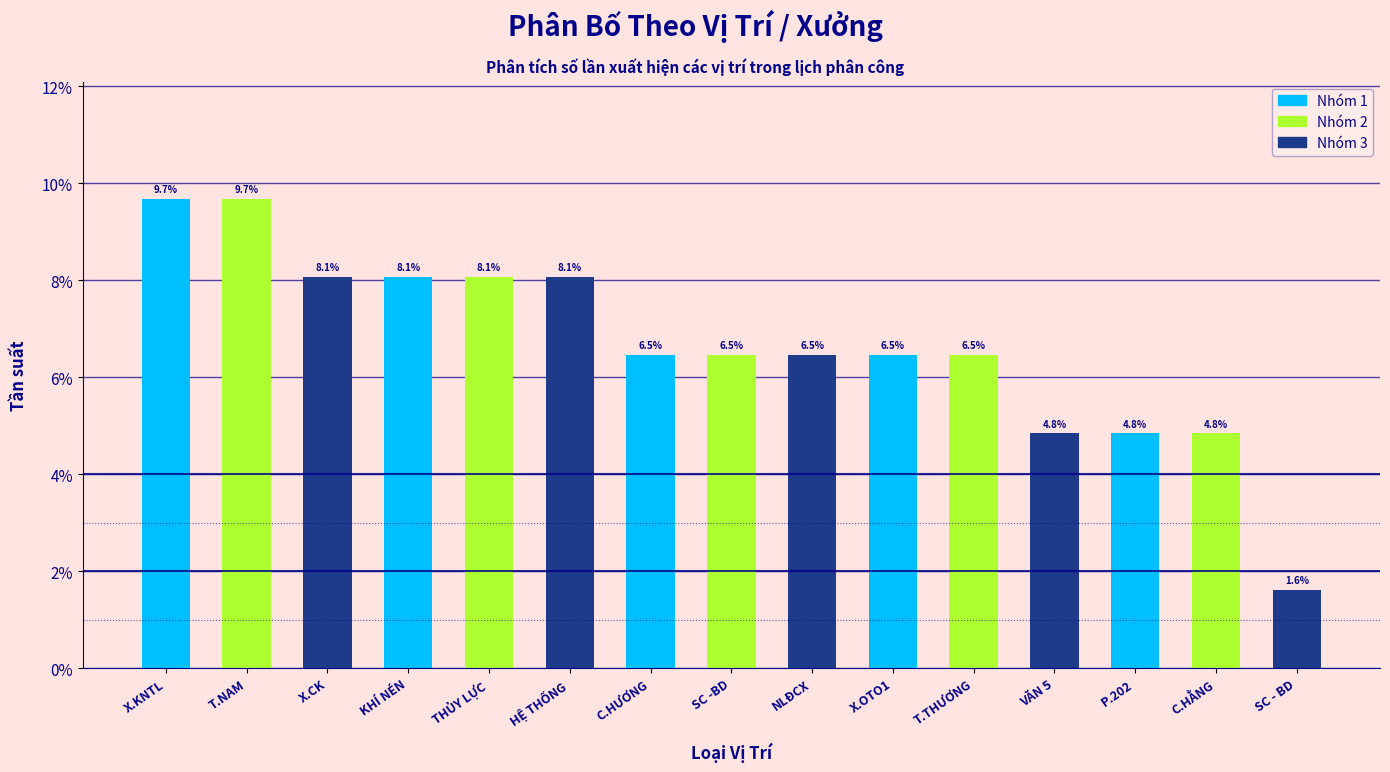

Reading right to left, list all the values displayed in this chart.

SC - BD=1.6	C.HẰNG=4.8	P.202=4.8	VĂN 5=4.8	T.THƯƠNG=6.5	X.OTO1=6.5	NLĐCX=6.5	SC -BD=6.5	C.HƯƠNG=6.5	HỆ THỐNG=8.1	THỦY LỰC=8.1	KHÍ NÉN=8.1	X.CK=8.1	T.NAM=9.7	X.KNTL=9.7